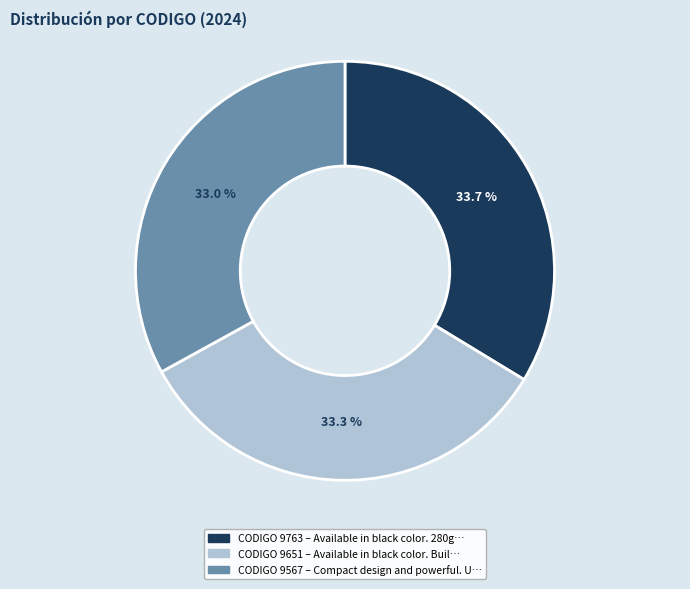

Does any single category account for the majority?

No